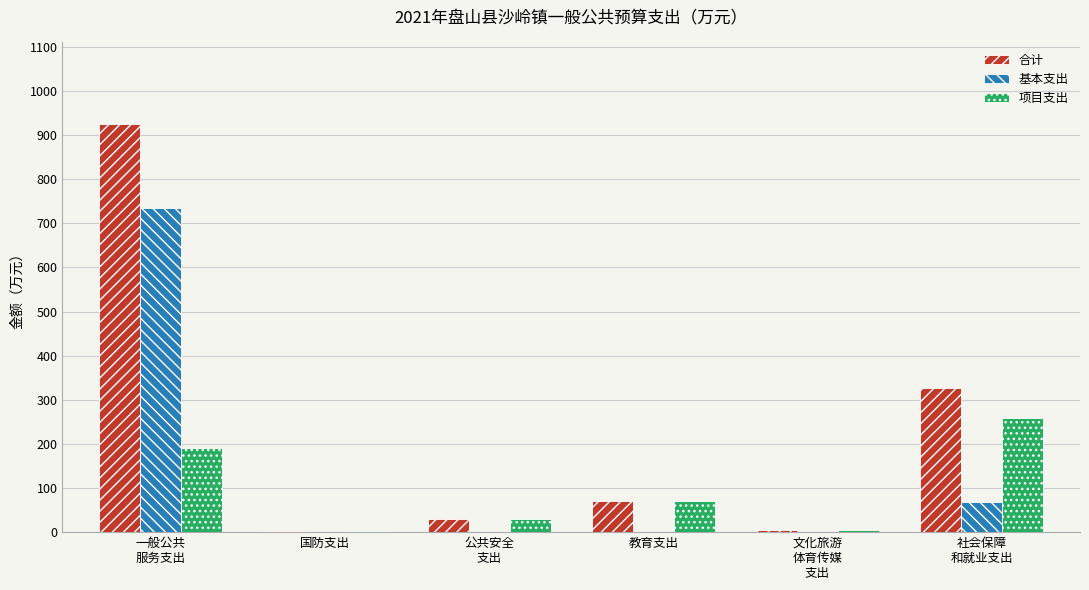

The 基本支出 series shows 0.0 at 公共安全
支出. True or false?

True